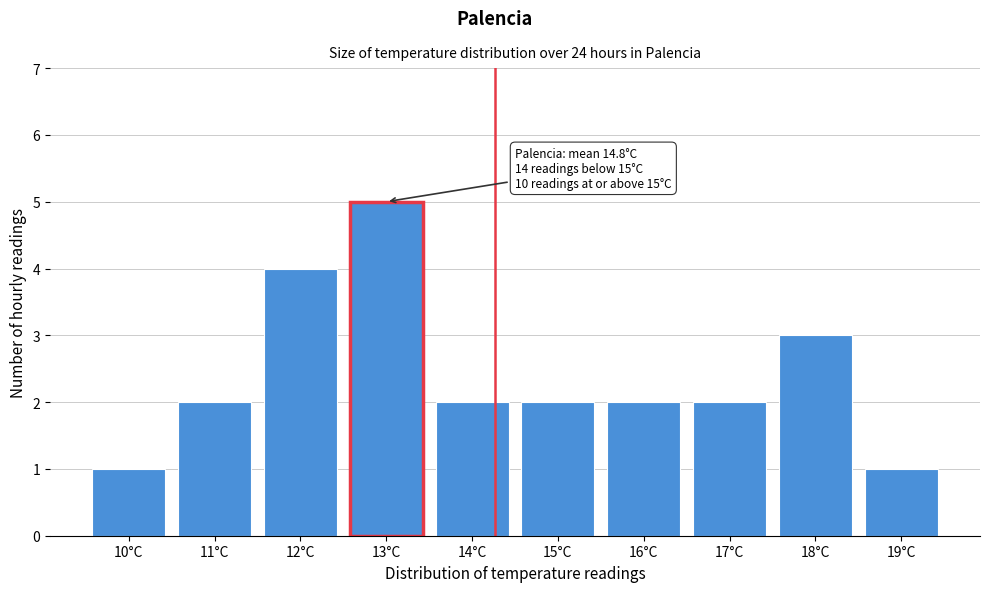

Reading left to right, extract all data points from this chart.

10°C=1	11°C=2	12°C=4	13°C=5	14°C=2	15°C=2	16°C=2	17°C=2	18°C=3	19°C=1